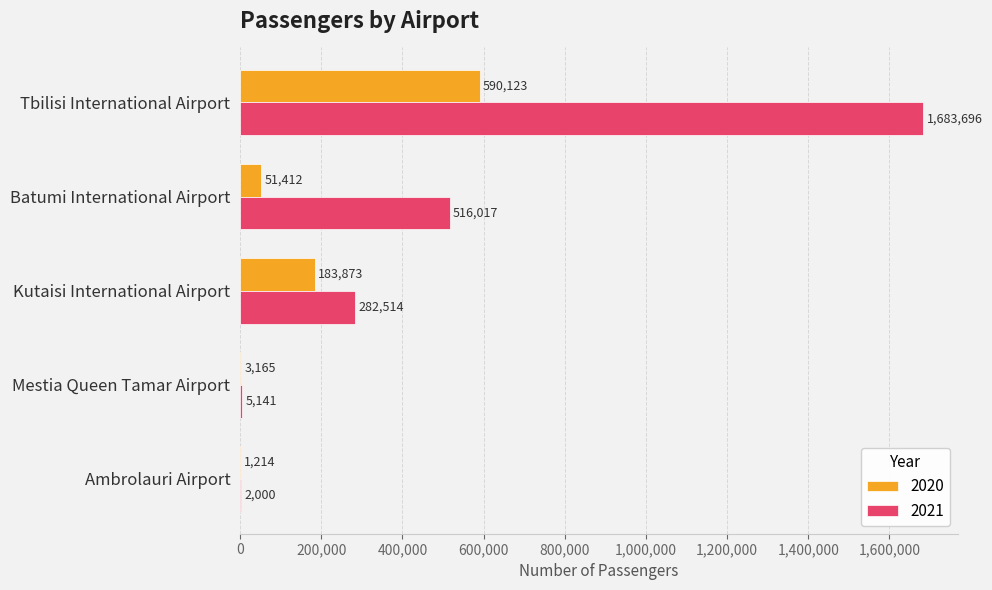

Is the value of 2021 at Kutaisi International Airport greater than the value of 2020 at Batumi International Airport?

Yes